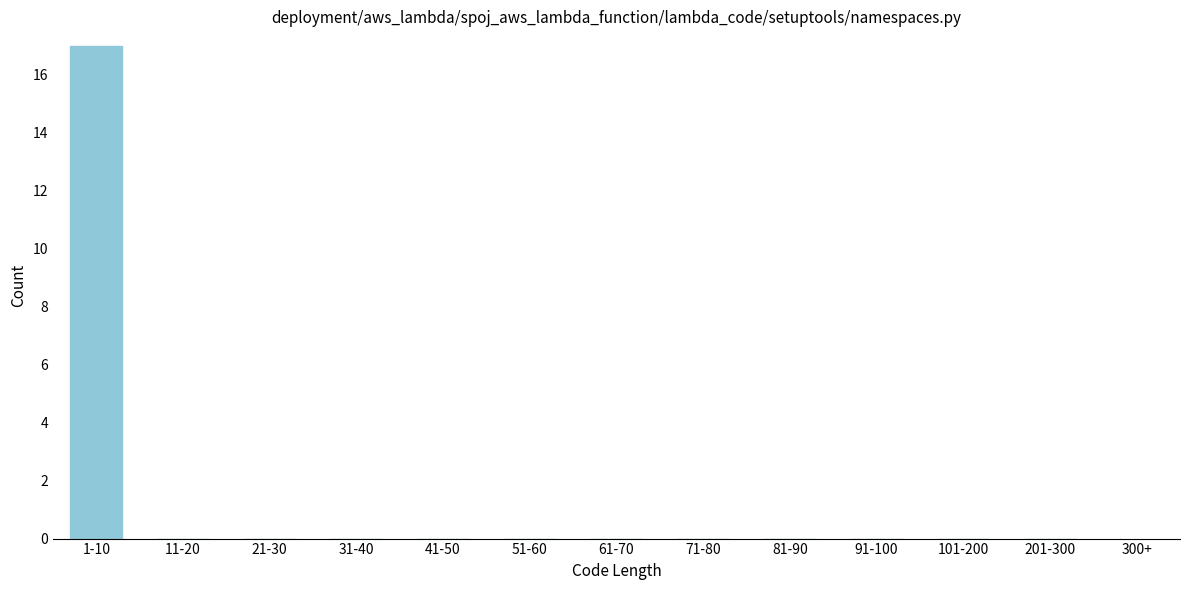

Reading left to right, what are all the values shown in this chart?

1-10=17	11-20=0	21-30=0	31-40=0	41-50=0	51-60=0	61-70=0	71-80=0	81-90=0	91-100=0	101-200=0	201-300=0